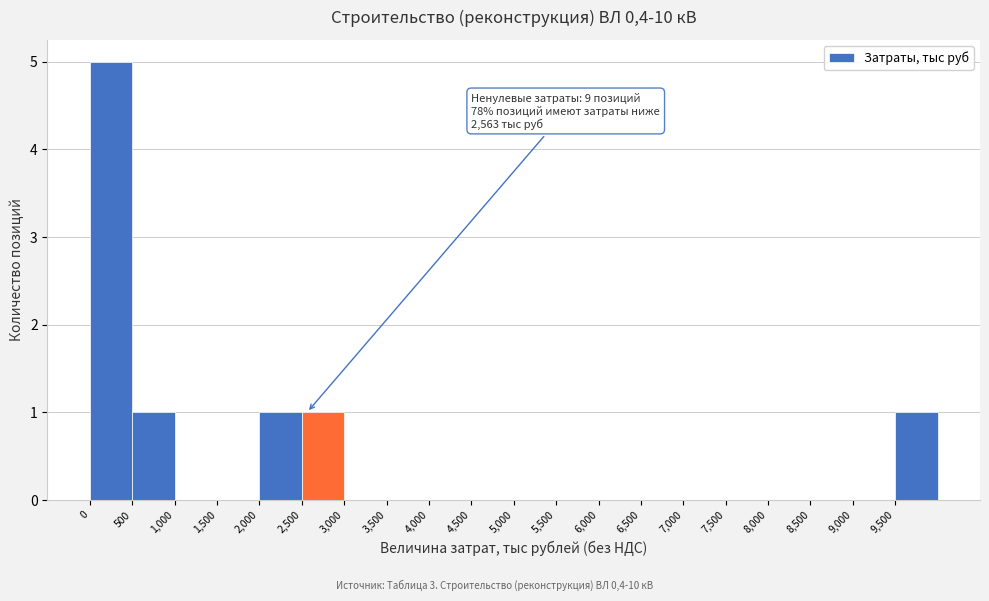

Over which range of the x-axis is the bar tallest?

0 to 500